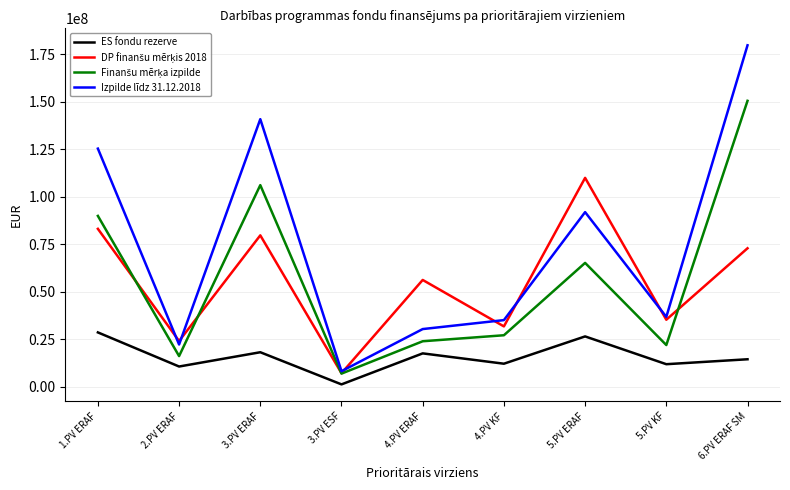

Which series has the largest total across all categories?

Izpilde līdz 31.12.2018